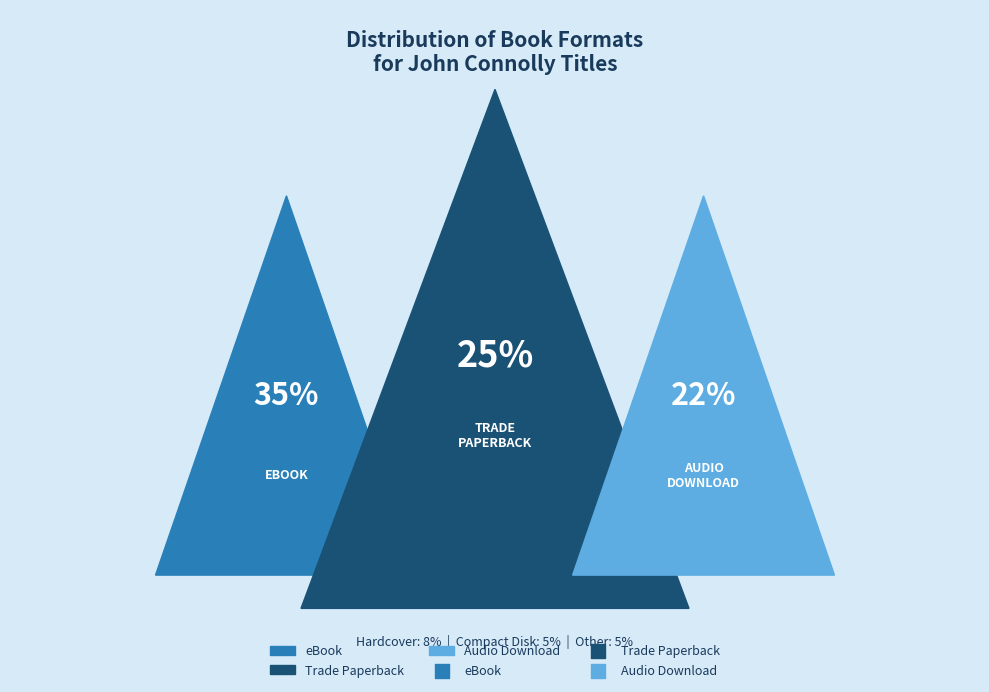

What percentage is the eBook slice, to the nearest percent?

35%